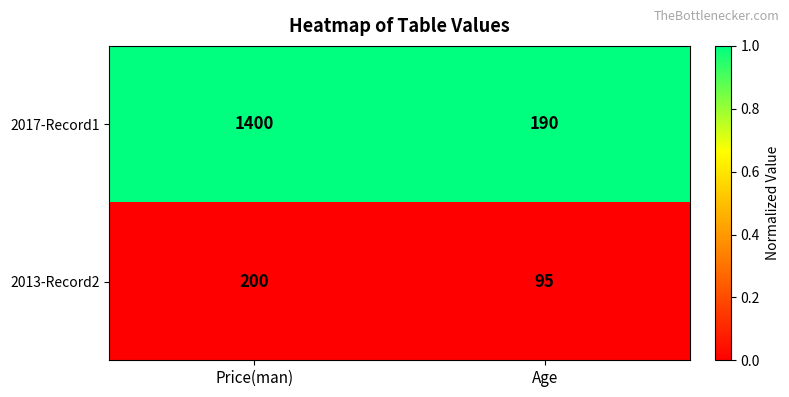

The value of 2017-Record1 at Price(man) is 1400. True or false?

True